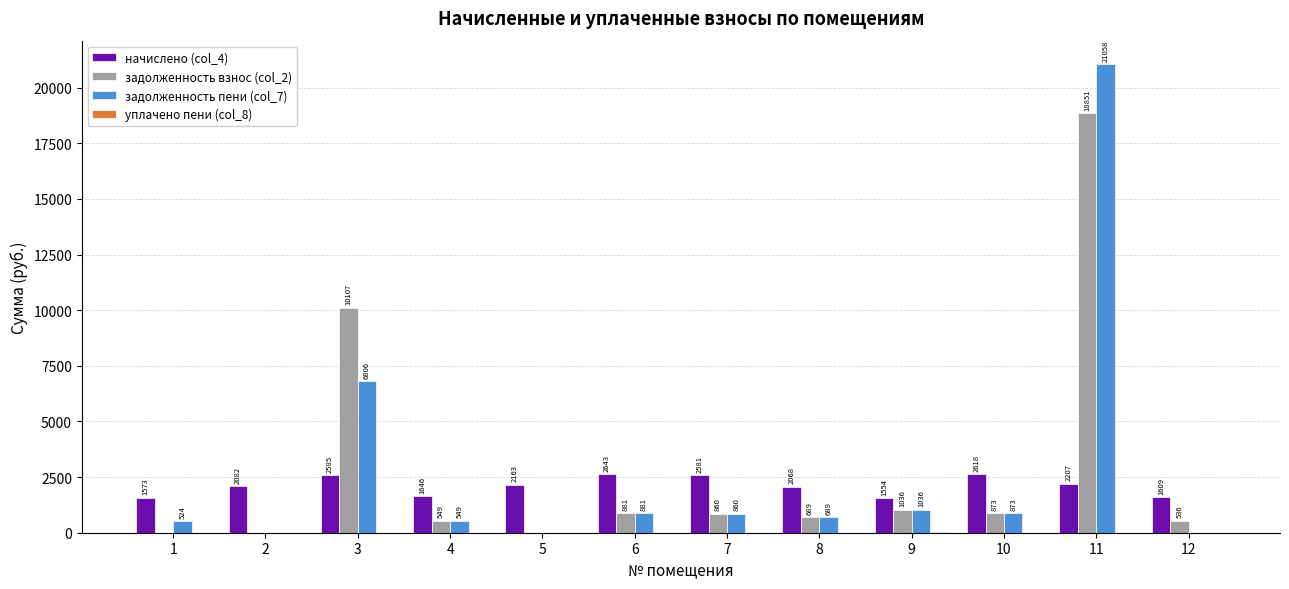

What is the spread (max minus min) of values at 8?

2067.6